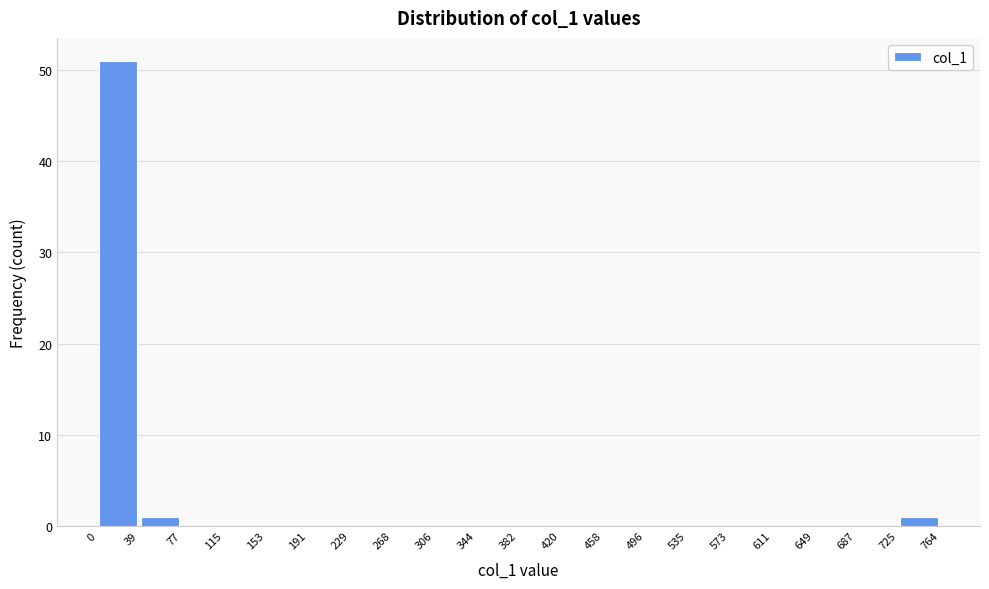

How tall is the bar that spans 39 to 77 on the x-axis? The values are not printed on the chart, so give them approximately, as read against the axis.

1